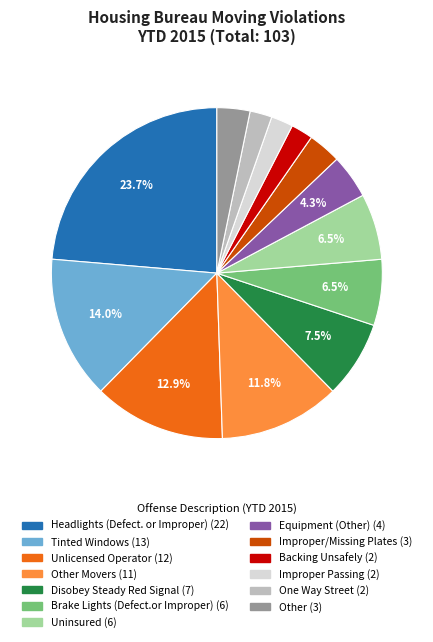

How many slices are in this pie chart?

13